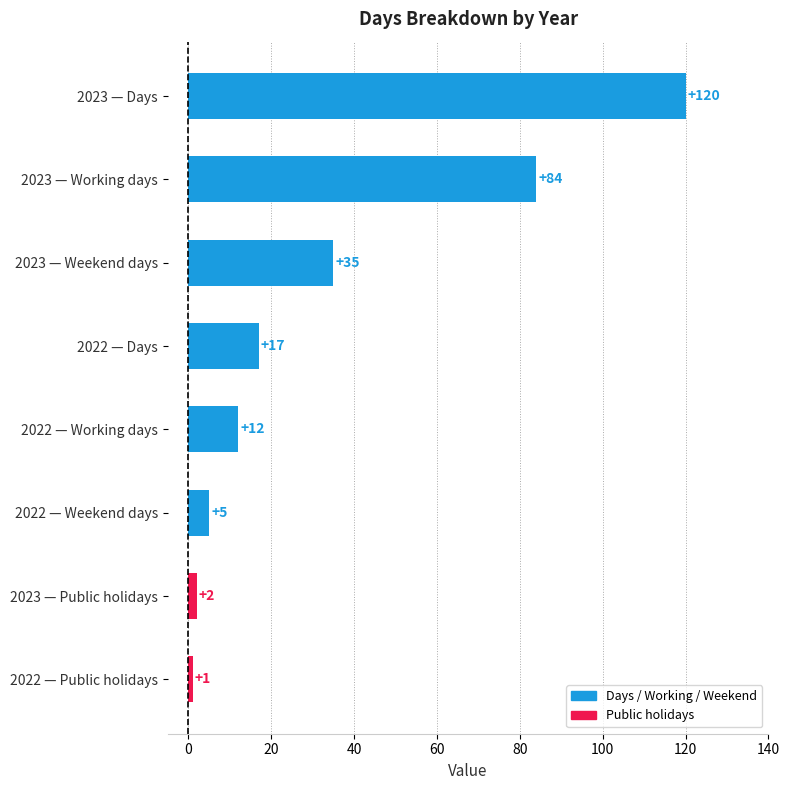

Rank the categories by value from lowest to highest.

2022 — Public holidays, 2023 — Public holidays, 2022 — Weekend days, 2022 — Working days, 2022 — Days, 2023 — Weekend days, 2023 — Working days, 2023 — Days